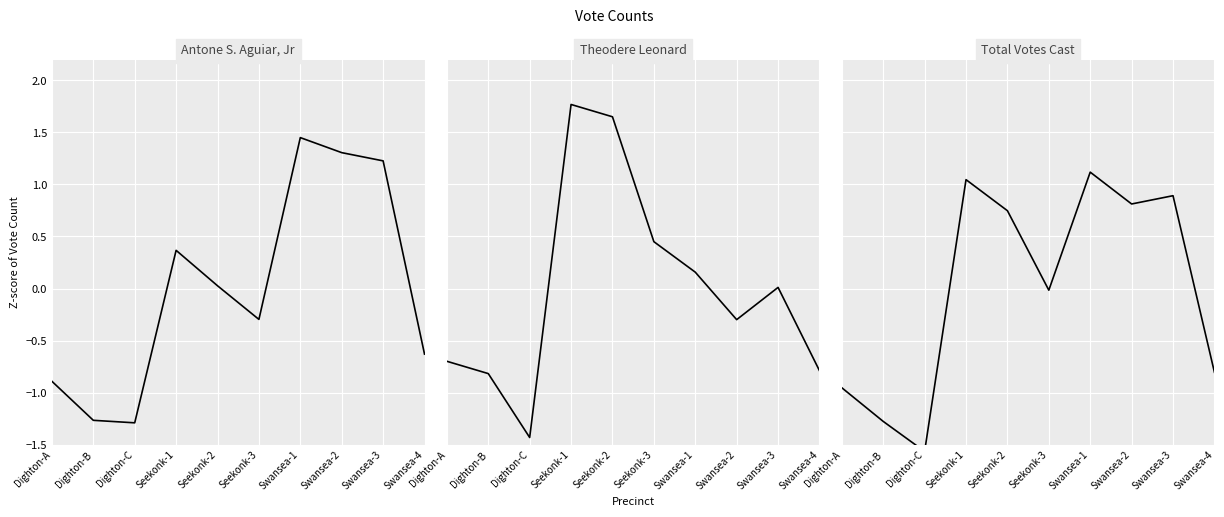

Reading left to right, transcribe all the data shown in this chart.

Antone S. Aguiar, Jr: Dighton-A=-0.9	Dighton-B=-1.3	Dighton-C=-1.3	Seekonk-1=0.4	Seekonk-2=0.0	Seekonk-3=-0.3	Swansea-1=1.5	Swansea-2=1.3	Swansea-3=1.2	Swansea-4=-0.6
Theodere Leonard: Dighton-A=-0.7	Dighton-B=-0.8	Dighton-C=-1.4	Seekonk-1=1.8	Seekonk-2=1.7	Seekonk-3=0.5	Swansea-1=0.2	Swansea-2=-0.3	Swansea-3=0.0	Swansea-4=-0.8
Total Votes Cast: Dighton-A=-1.0	Dighton-B=-1.3	Dighton-C=-1.6	Seekonk-1=1.0	Seekonk-2=0.7	Seekonk-3=-0.0	Swansea-1=1.1	Swansea-2=0.8	Swansea-3=0.9	Swansea-4=-0.8